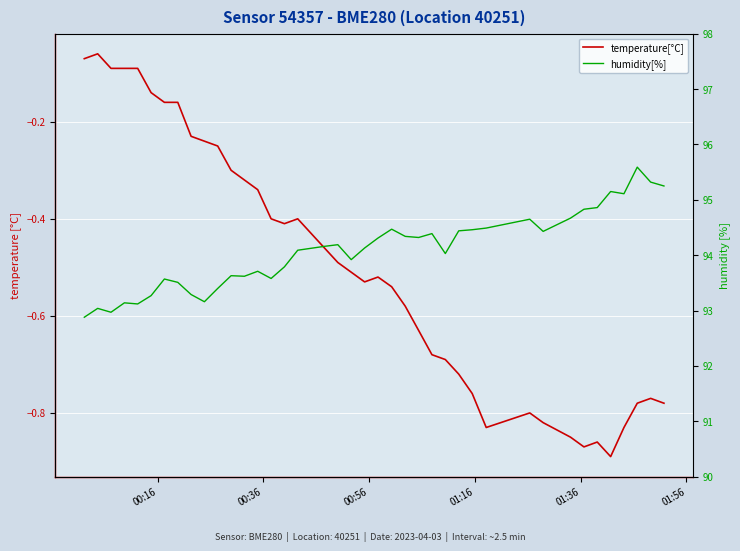

True or false: humidity[%] and temperature[°C] intersect in this chart.

False